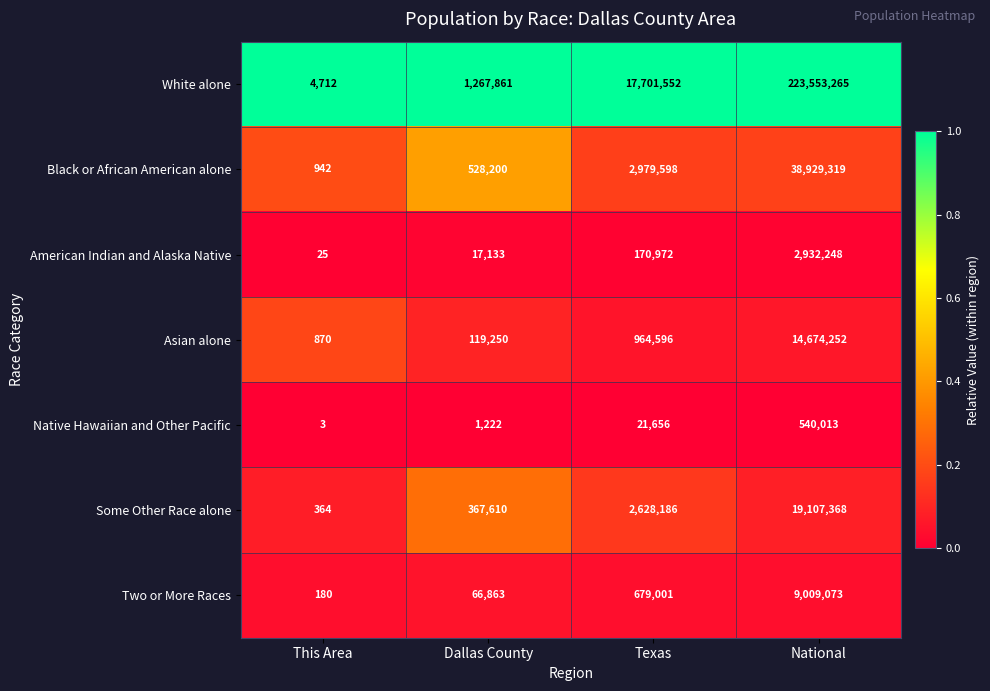

What is the spread (max minus min) of values at Dallas County?

1266639